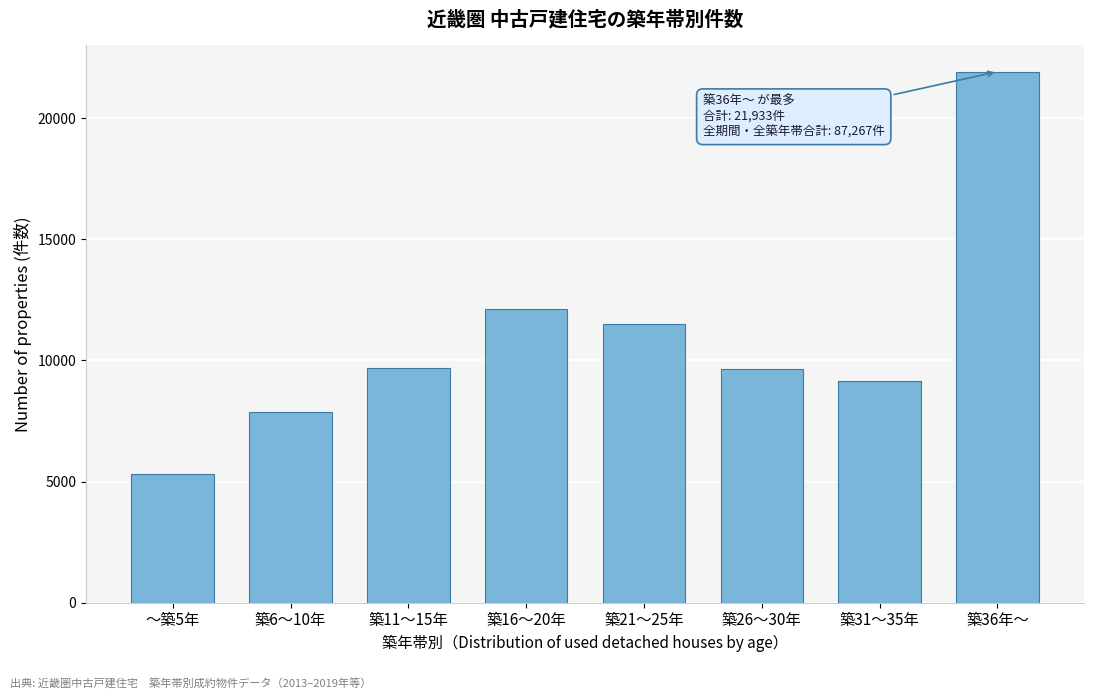

Approximately how many times larger is the value at 築26～30年 compared to 築11～15年?

1.0